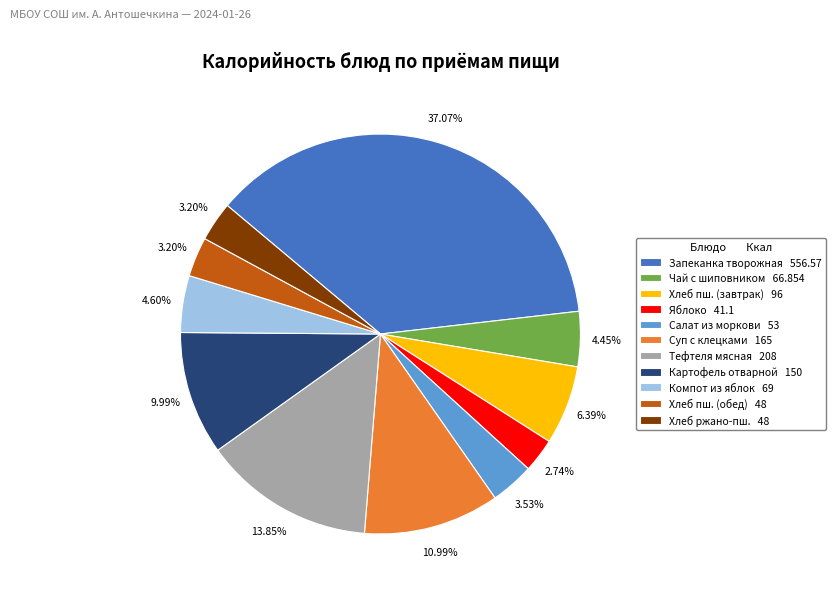

Do Хлеб ржано-пш. 48 and Чай с шиповником 66.854 together represent more than half of the pie?

No